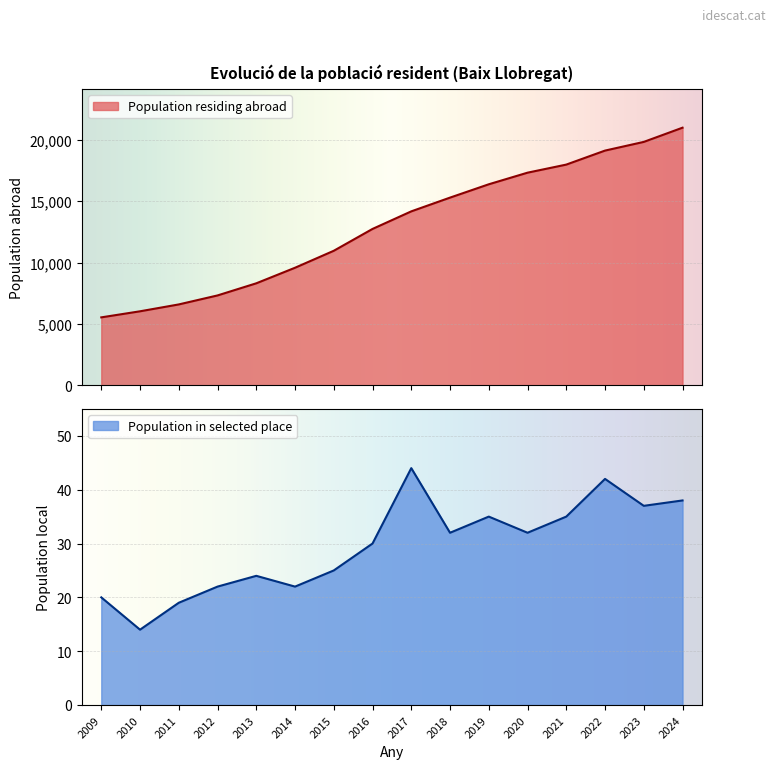

What is the maximum value for Population residing abroad?

20997